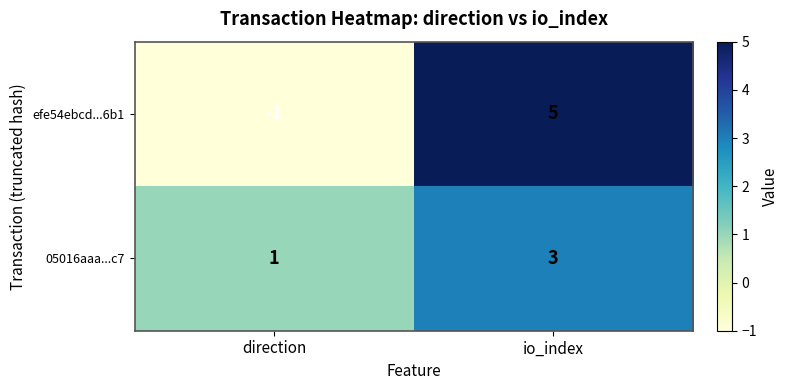

Which series has the largest range (max minus min)?

efe54ebcd...6b1